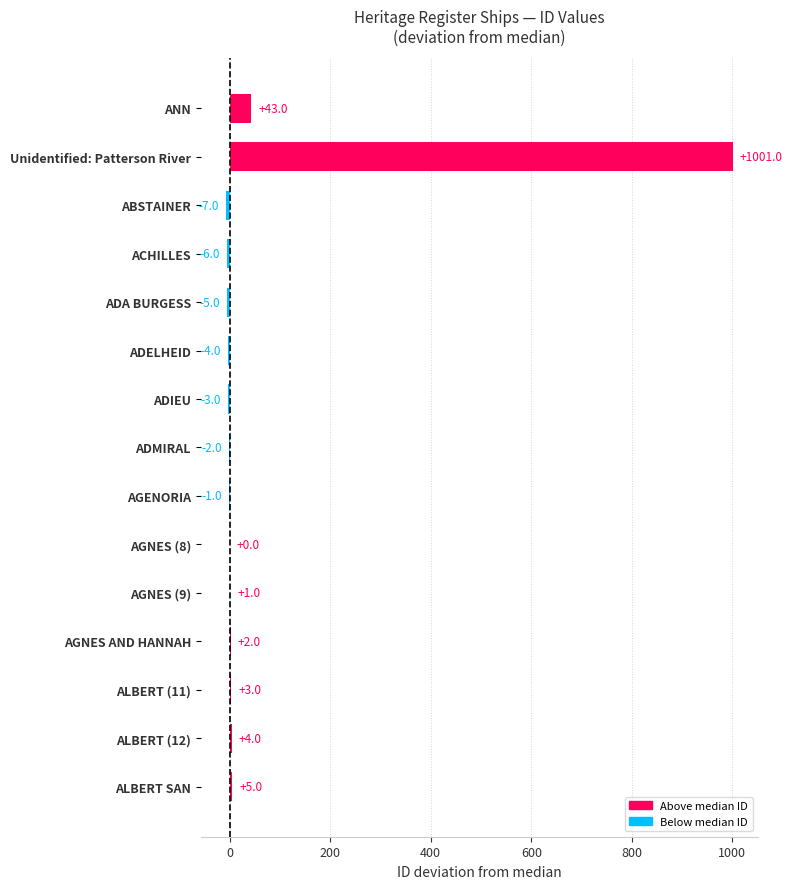

What is the sum of the values at AGNES AND HANNAH and ACHILLES?

-4